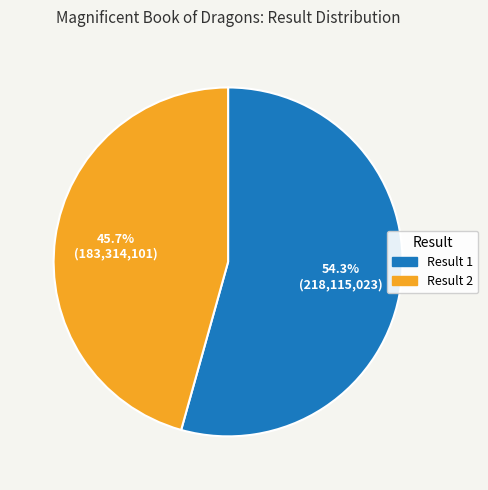

Does any single category account for the majority?

Yes